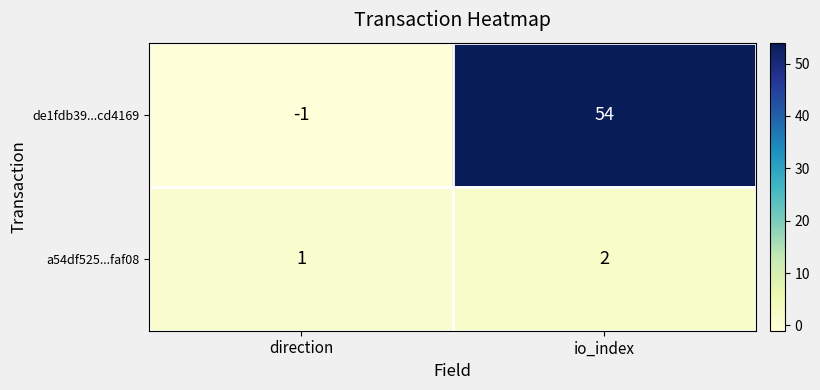

At which label does de1fdb39...cd4169 reach its peak?

io_index